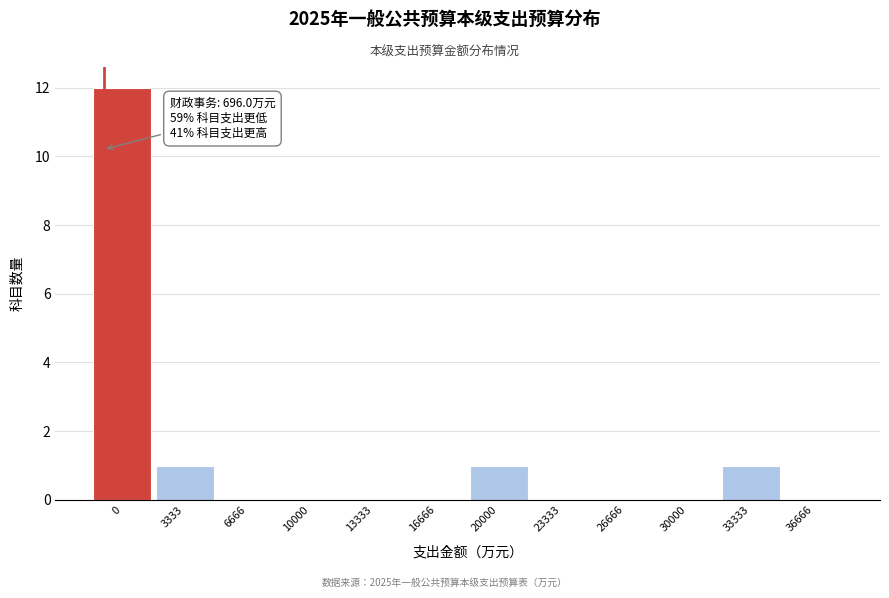

Reading right to left, what are all the values shown in this chart?

36666=0	33333=1	30000=0	26666=0	23333=0	20000=1	16666=0	13333=0	10000=0	6666=0	3333=1	0=12